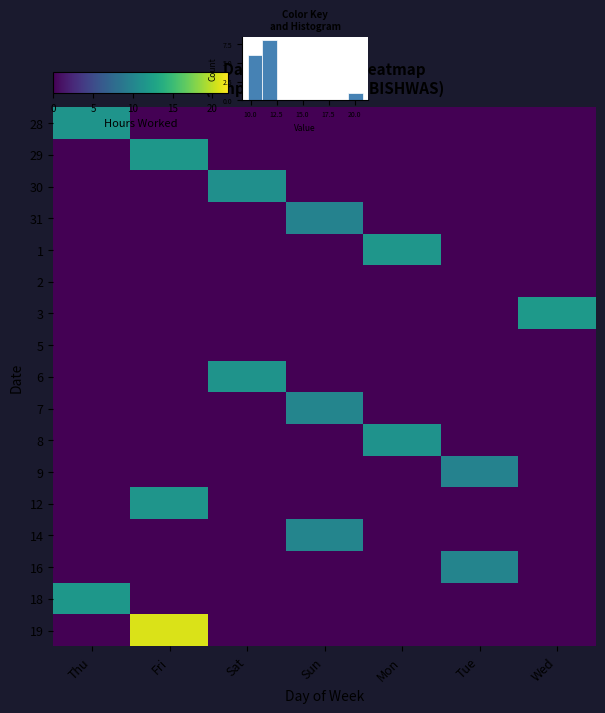

Between Wed and Tue, which is larger?

Wed